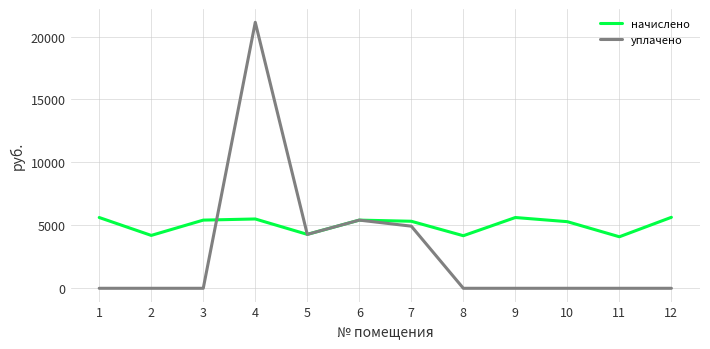

What is the total value across all series at 9?

5622.2